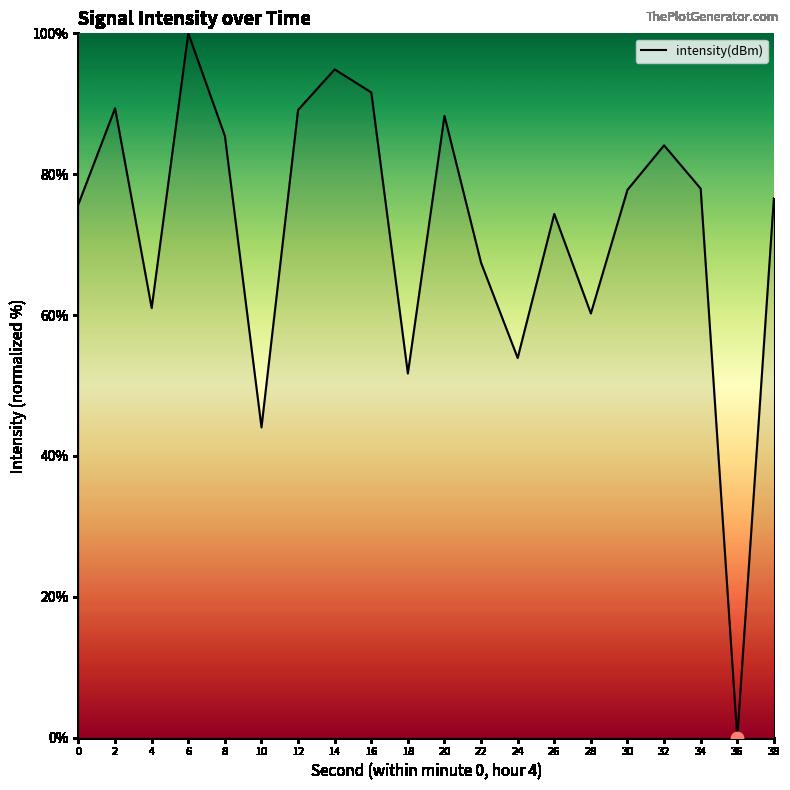

What is the change in value from 36 to 38?

+76.6